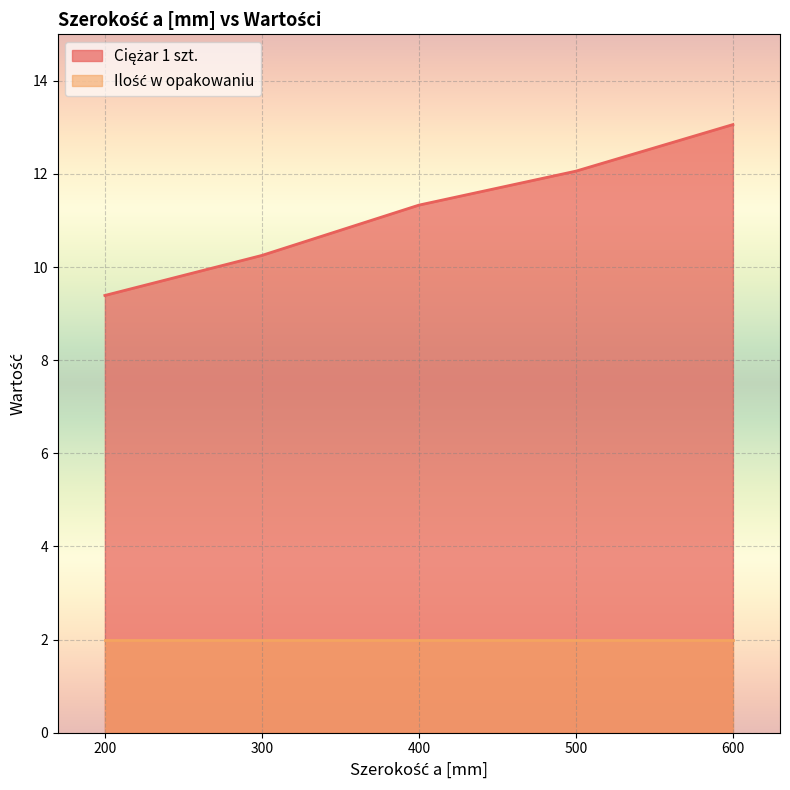

Where does the data first go above 11?

400